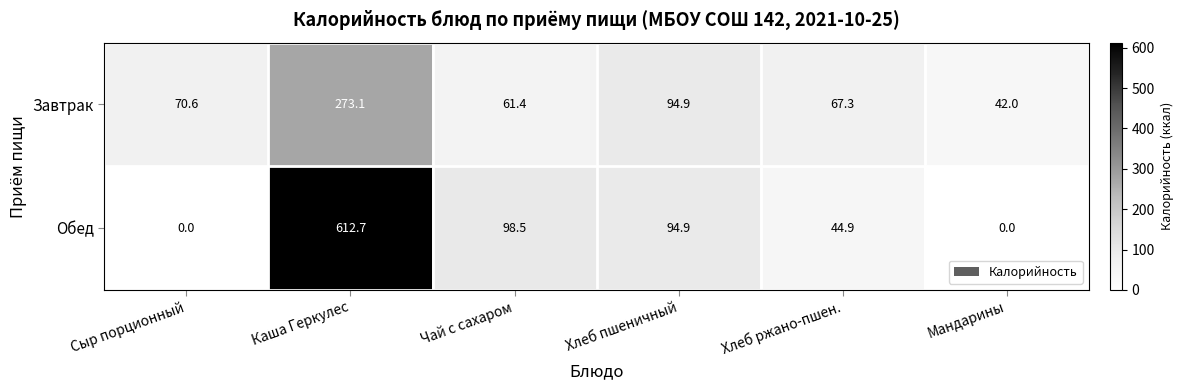

At which label is Завтрак closest to 157?

Хлеб пшеничный